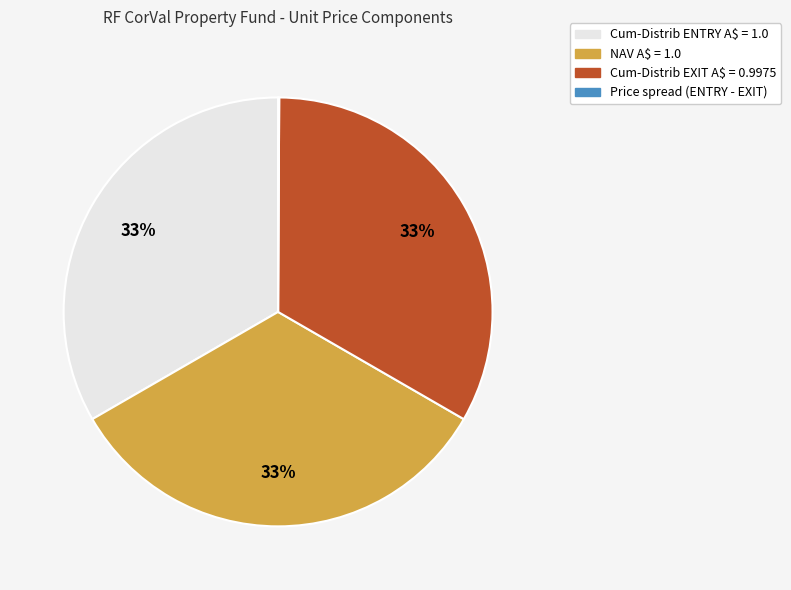

To the nearest percent, what is the average slice percentage?

25%